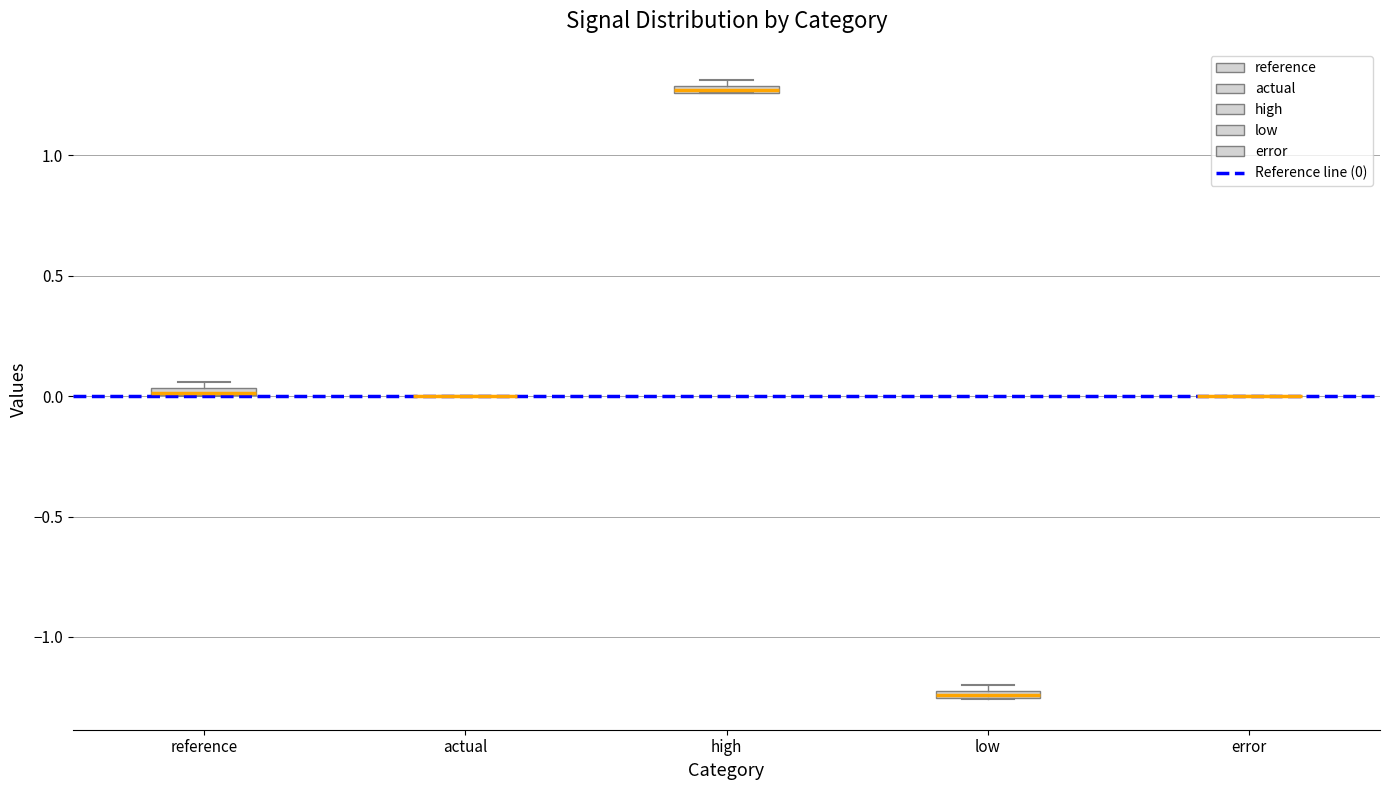

Where is the lower edge of the box for low on the y-axis? The values are not printed on the chart, so give them approximately, as read against the axis.

-1.25